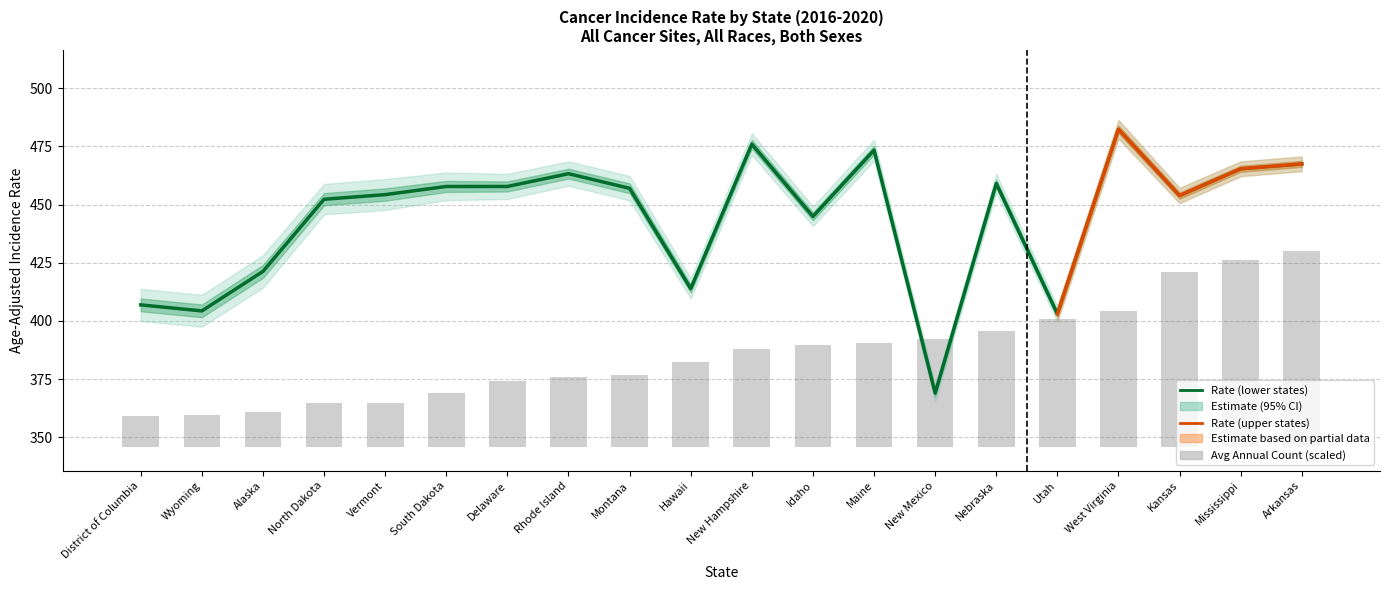

At which label does Average Annual Count reach its peak?

Arkansas